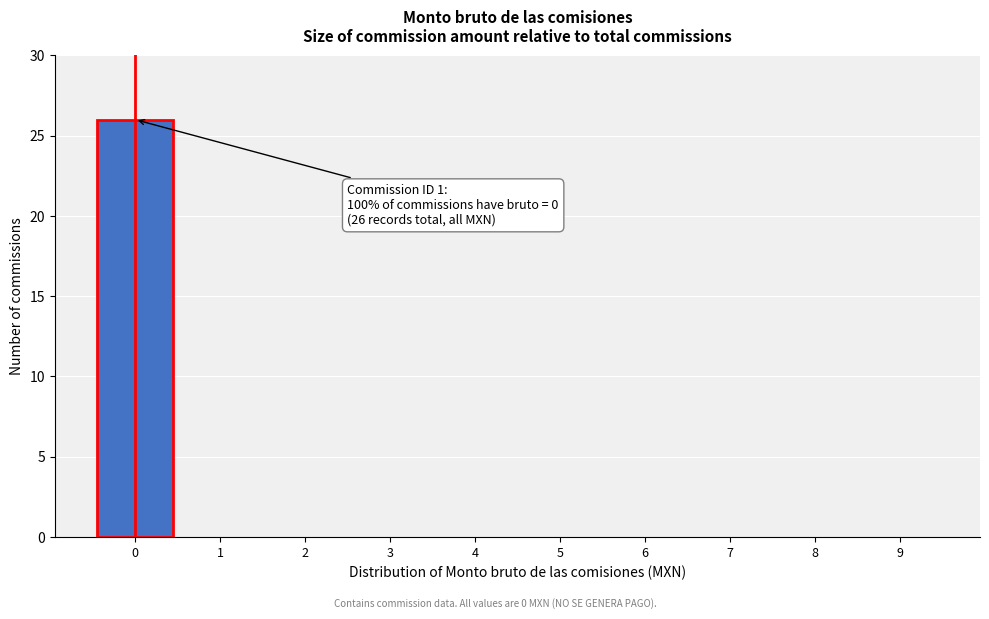

Reading left to right, extract all data points from this chart.

0=26	1=0	2=0	3=0	4=0	5=0	6=0	7=0	8=0	9=0